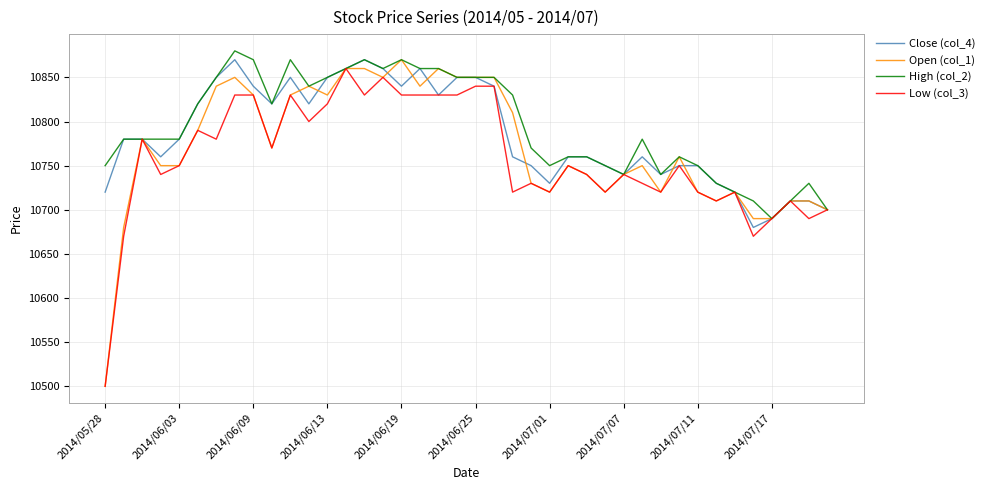

What are all the series names shown in the legend?

Close (col_4), Open (col_1), High (col_2), Low (col_3)